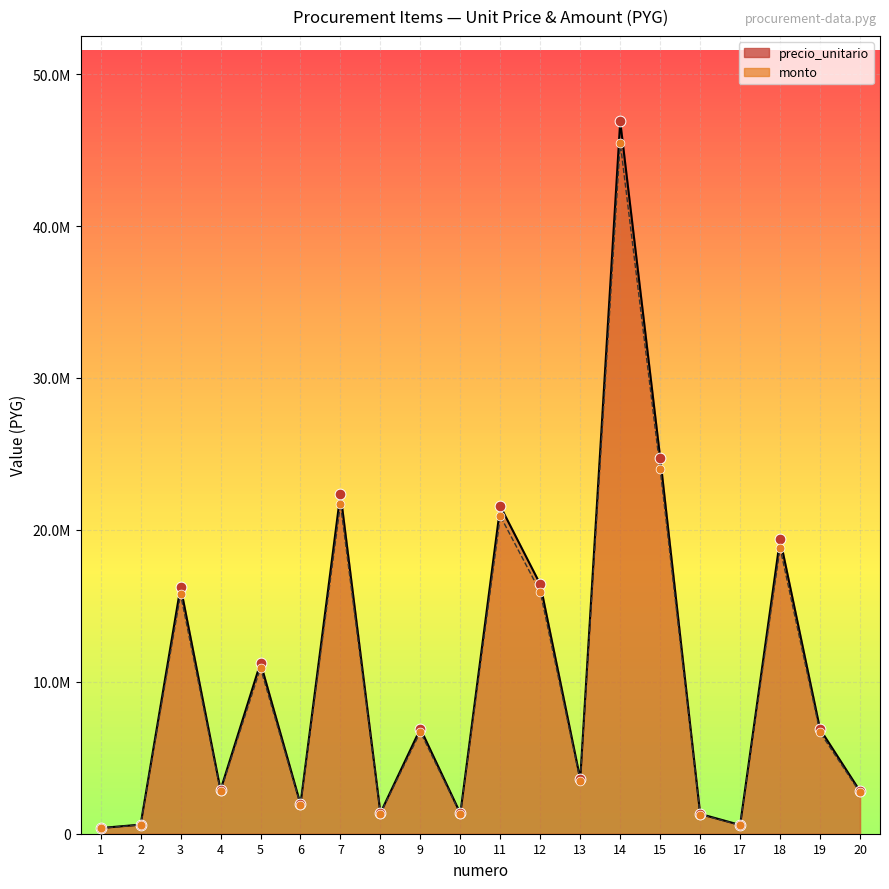

Which series has the largest total across all categories?

precio_unitario